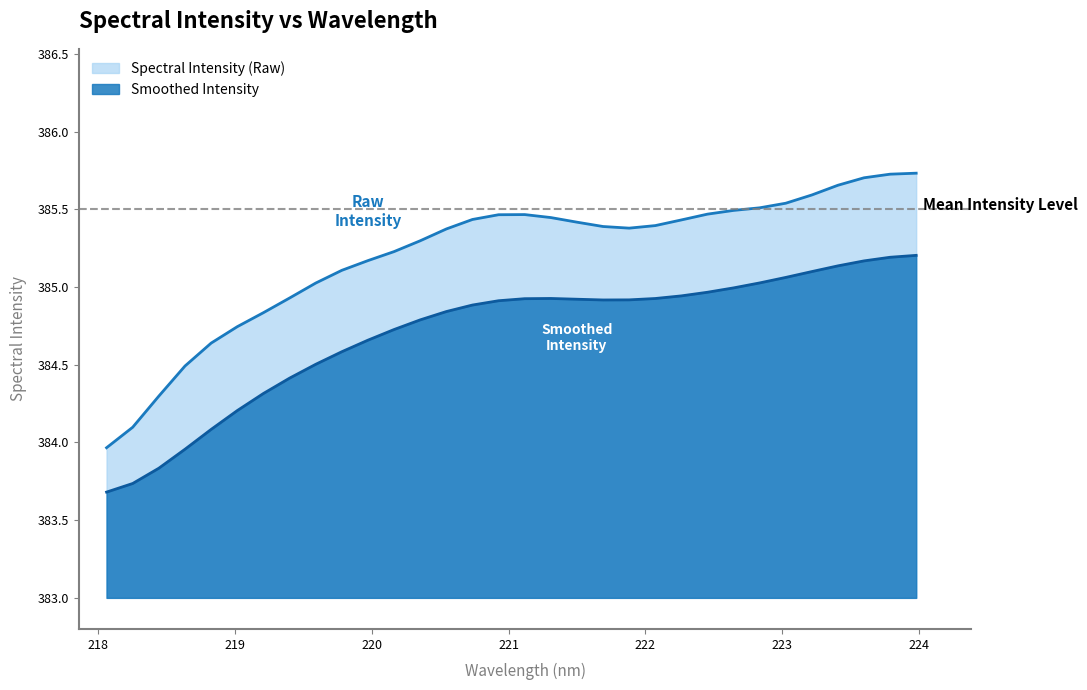

Approximately how many times larger is the value at 218.2508 compared to 222.0721?

1.0